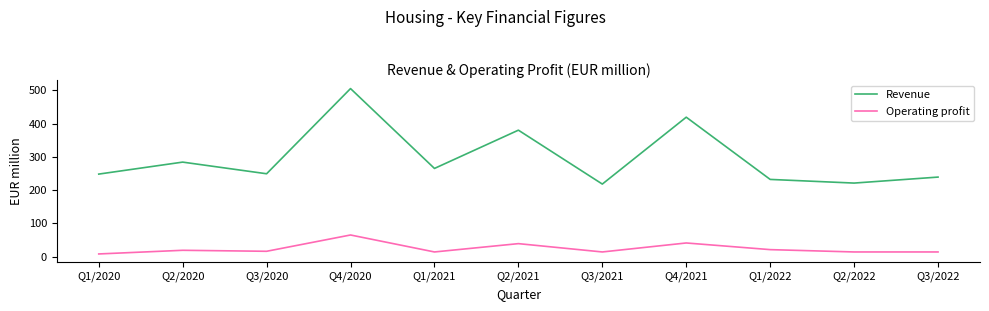

Rank the series at Q1/2022 from highest to lowest value.

Revenue, Operating profit